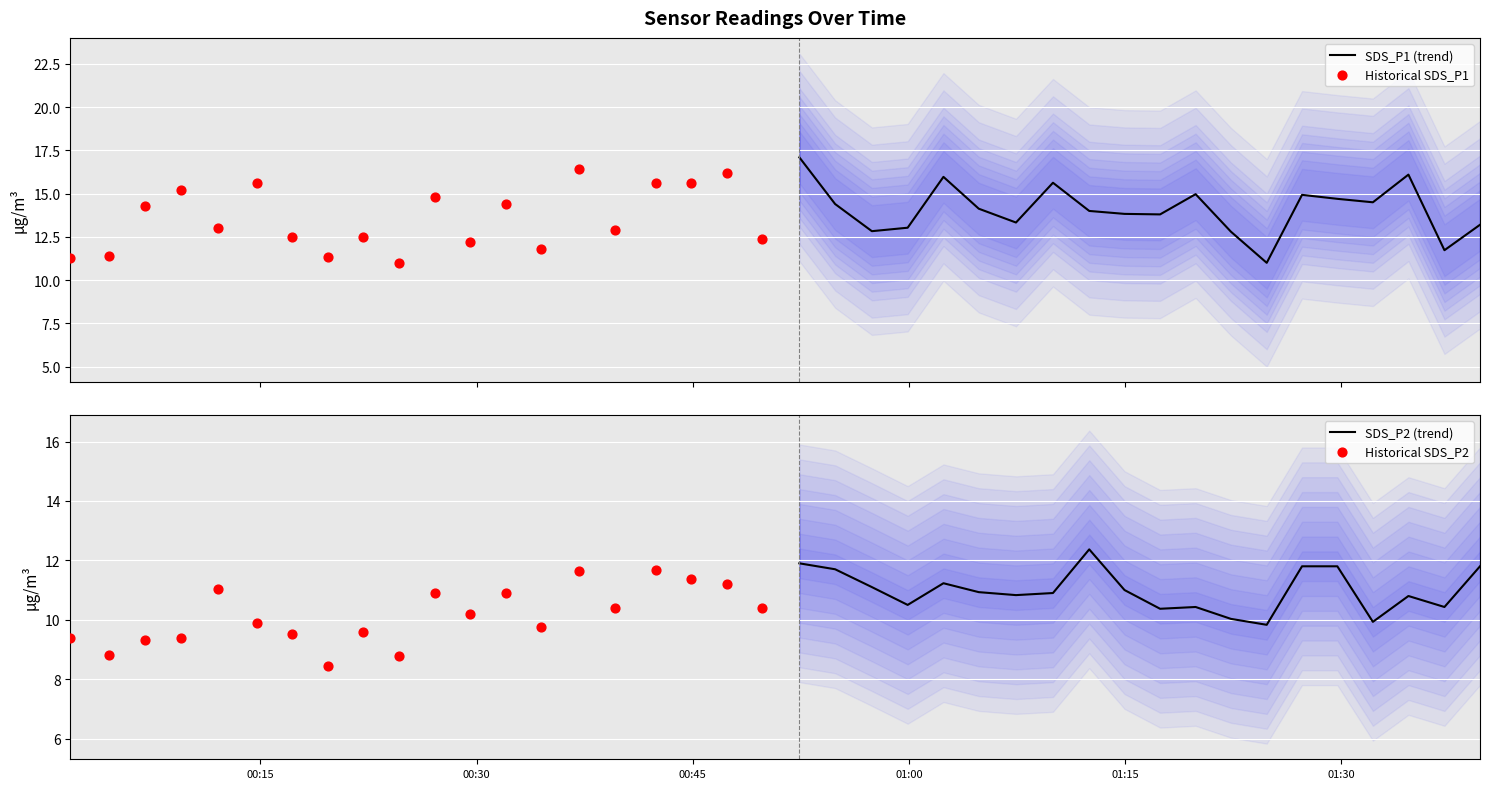

Which series has the largest total across all categories?

SDS_P1 (trend)